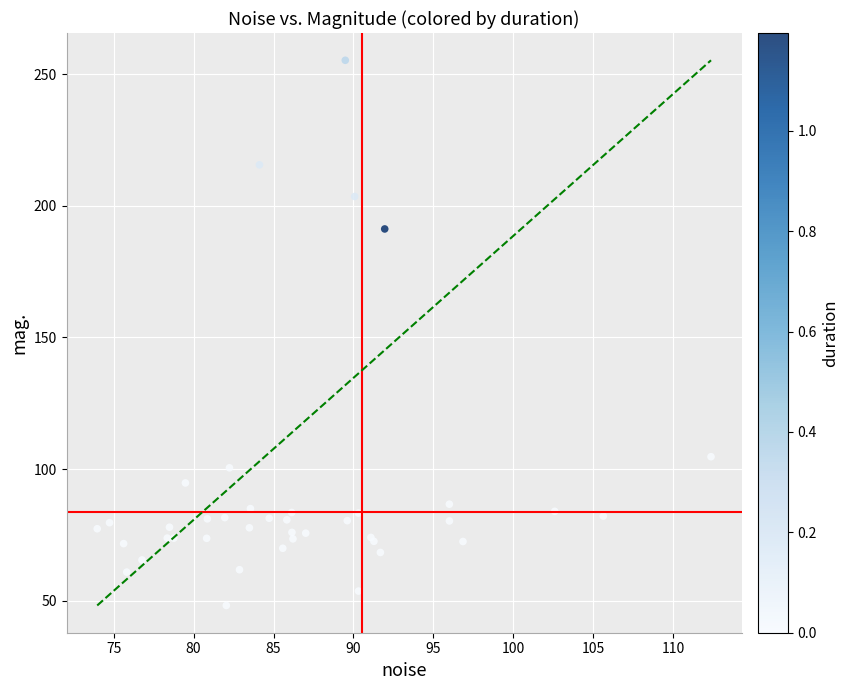

What Y value in the scatter plot is closest to 151?

191.2